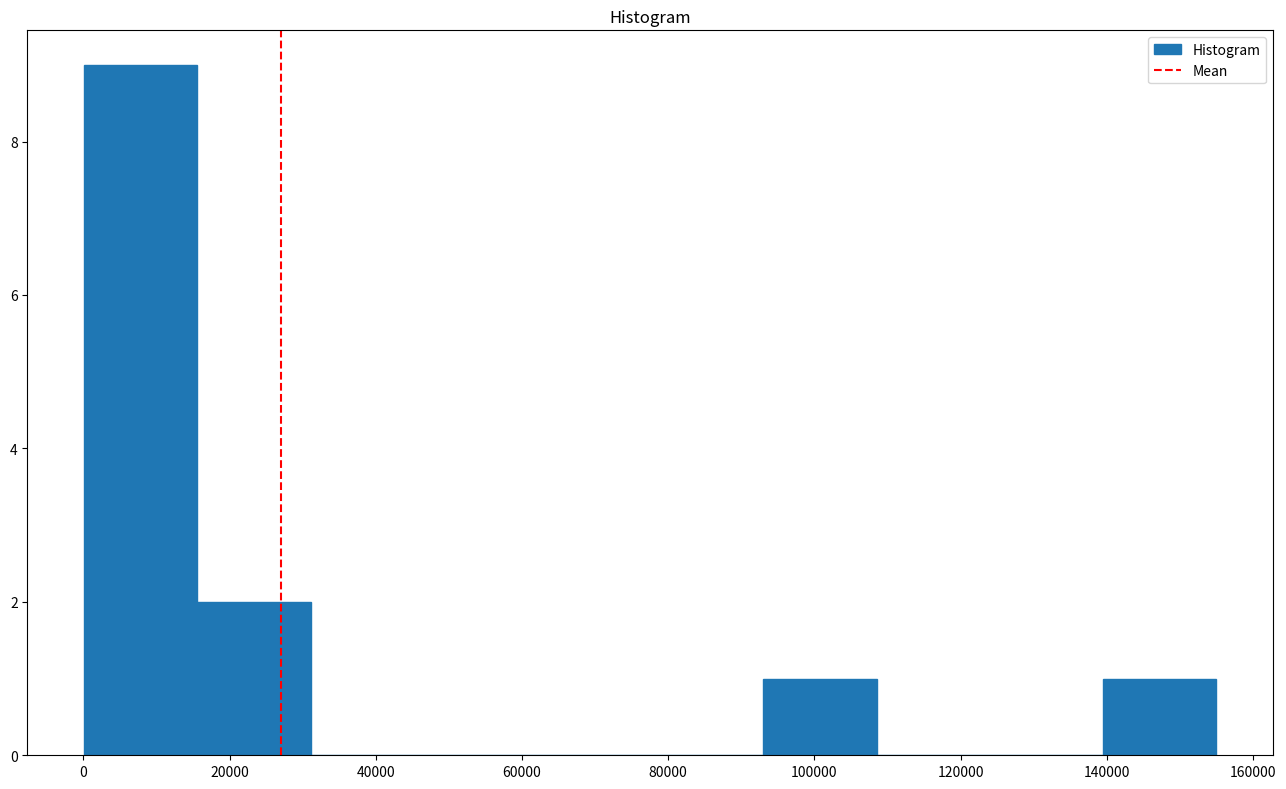

How tall is the bar that spans 140000 to 156000 on the x-axis? Neither the bar edges nor the heights are printed on the chart, so give them approximately, as read against the axes.

1